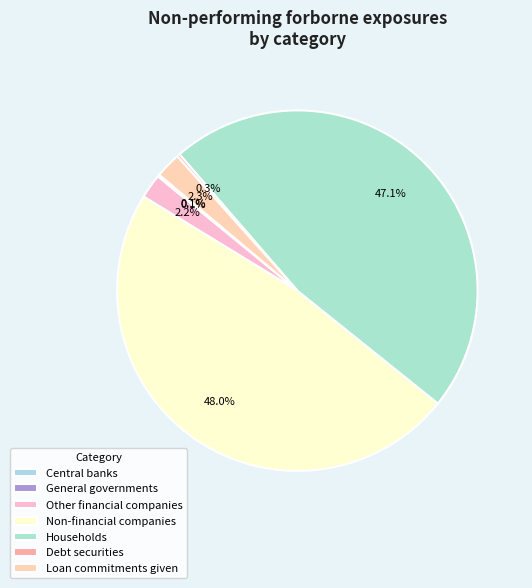

Which has a higher value, Loan commitments given or Non-financial companies?

Non-financial companies